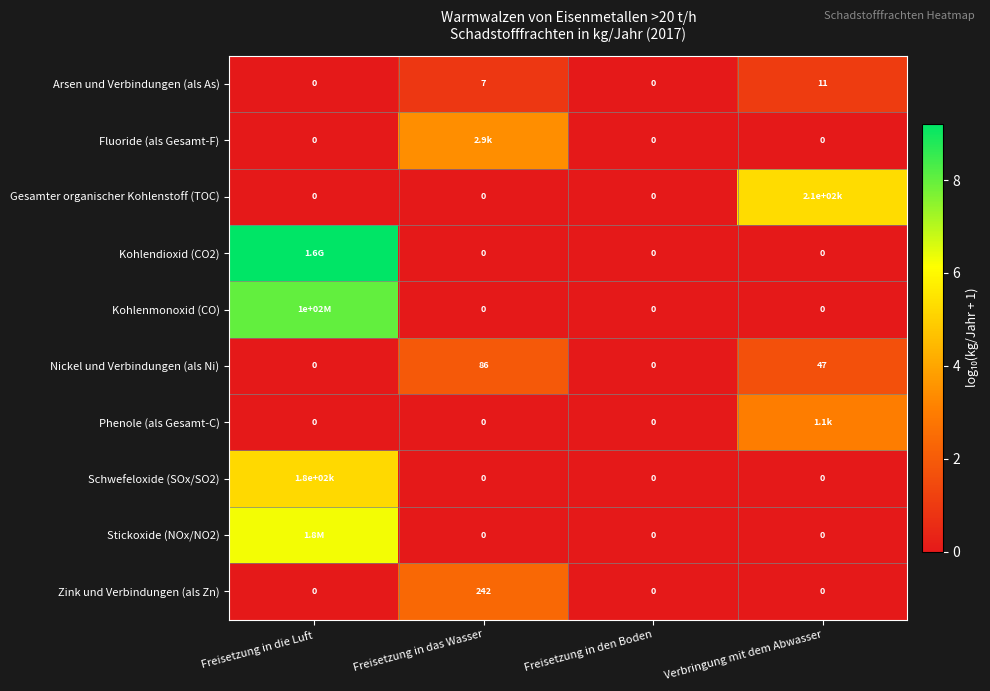

Is the value of Nickel und Verbindungen (als Ni) at Freisetzung in das Wasser greater than the value of Arsen und Verbindungen (als As) at Verbringung mit dem Abwasser?

Yes